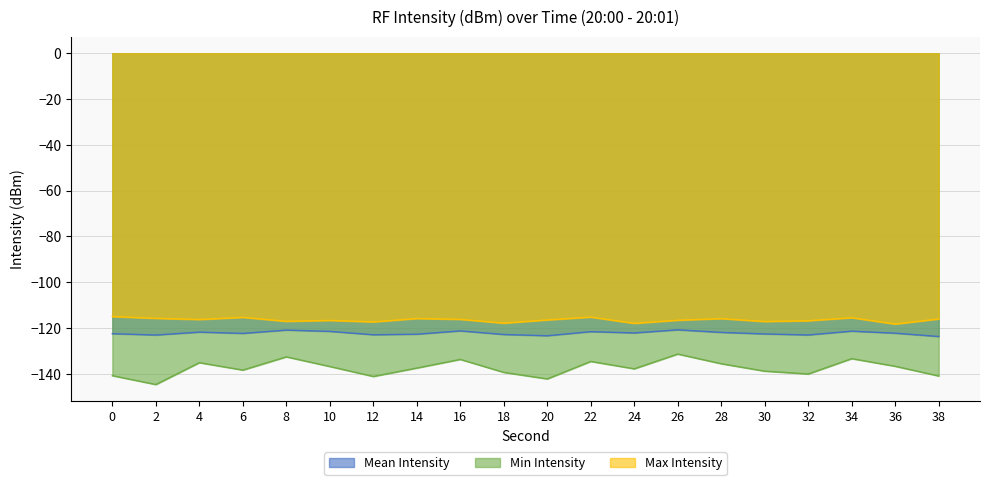

Reading right to left, transcribe all the data shown in this chart.

intensity_mean: -123.8	-122.3	-121.5	-123.1	-122.7	-122.0	-120.9	-122.2	-121.7	-123.5	-122.9	-121.3	-122.8	-123.0	-121.5	-121.0	-122.4	-121.9	-123.1	-122.6
intensity_min: -141.0	-136.8	-133.4	-140.2	-138.9	-135.7	-131.4	-137.9	-134.7	-142.3	-139.4	-133.8	-137.6	-141.2	-136.9	-132.7	-138.4	-135.2	-144.8	-140.9
intensity_max: -116.1	-118.3	-115.6	-116.9	-117.2	-116.0	-116.7	-118.0	-115.3	-116.5	-117.9	-116.3	-115.9	-117.4	-116.8	-117.1	-115.4	-116.3	-115.8	-115.1